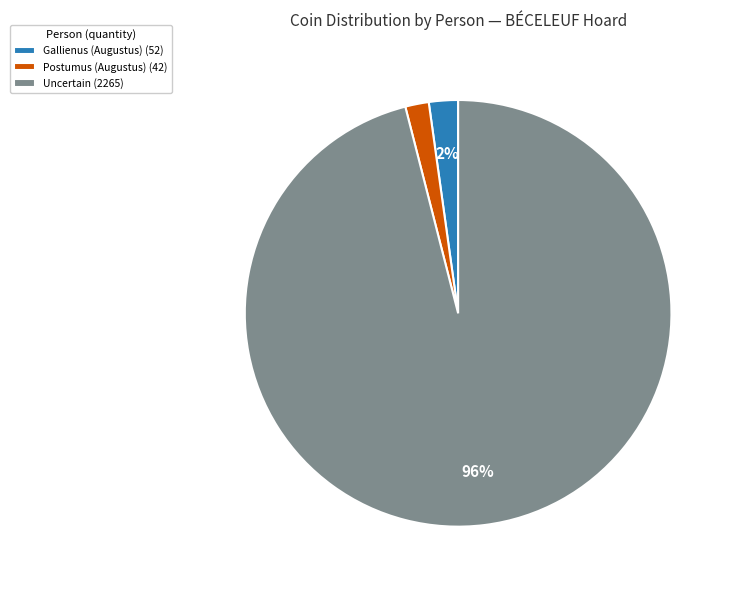

What is the majority slice?

Uncertain (2265)